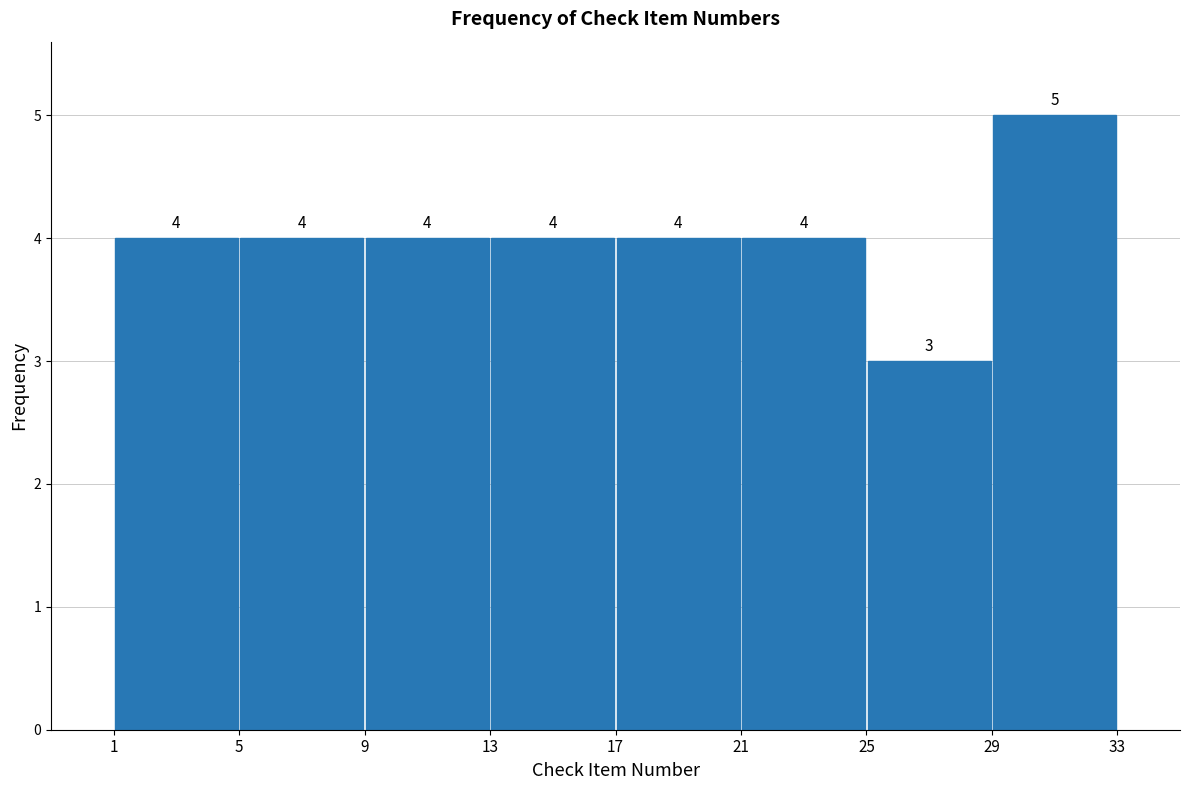

What is the height of the bar covering 9 to 13 on the x-axis?

4